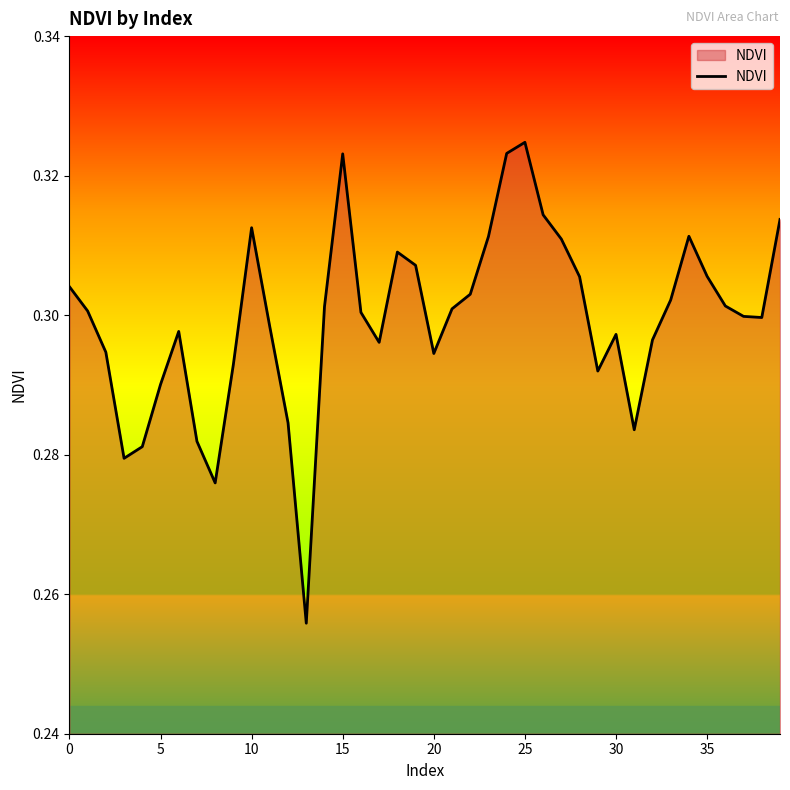

Is this an area chart (filled region under the line)?

Yes